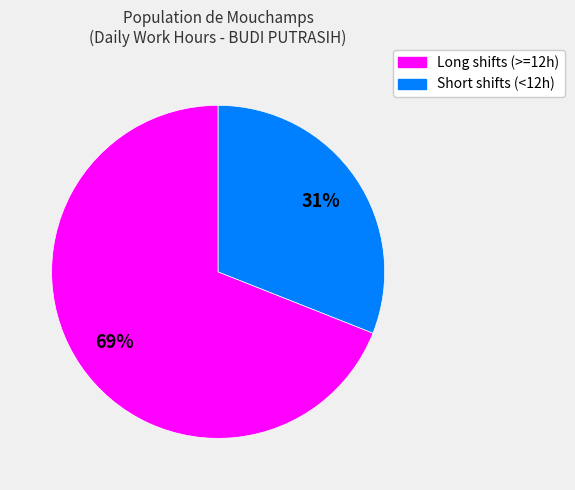

How many segments does this pie chart have?

2